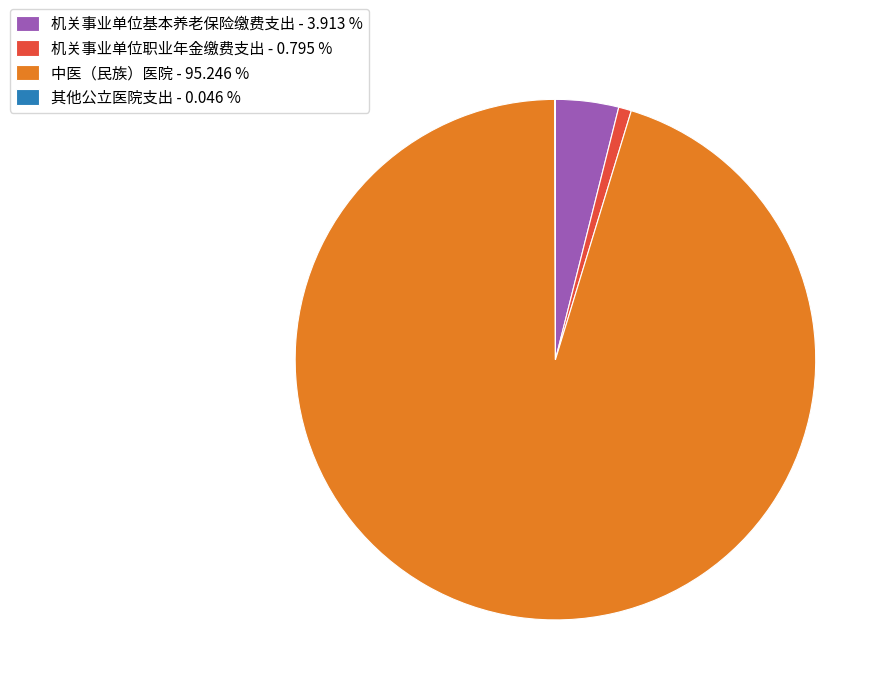

Between 机关事业单位职业年金缴费支出 and 中医（民族）医院, which is larger?

中医（民族）医院